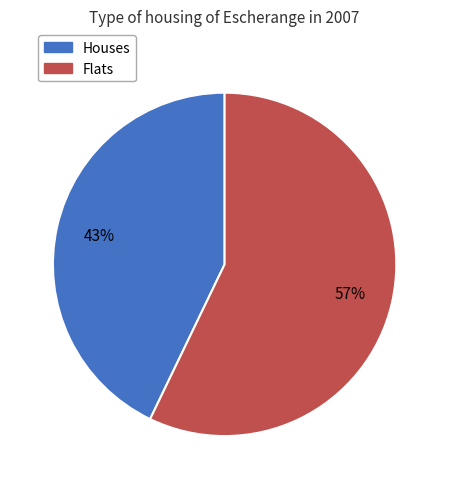

Does any single category account for the majority?

Yes